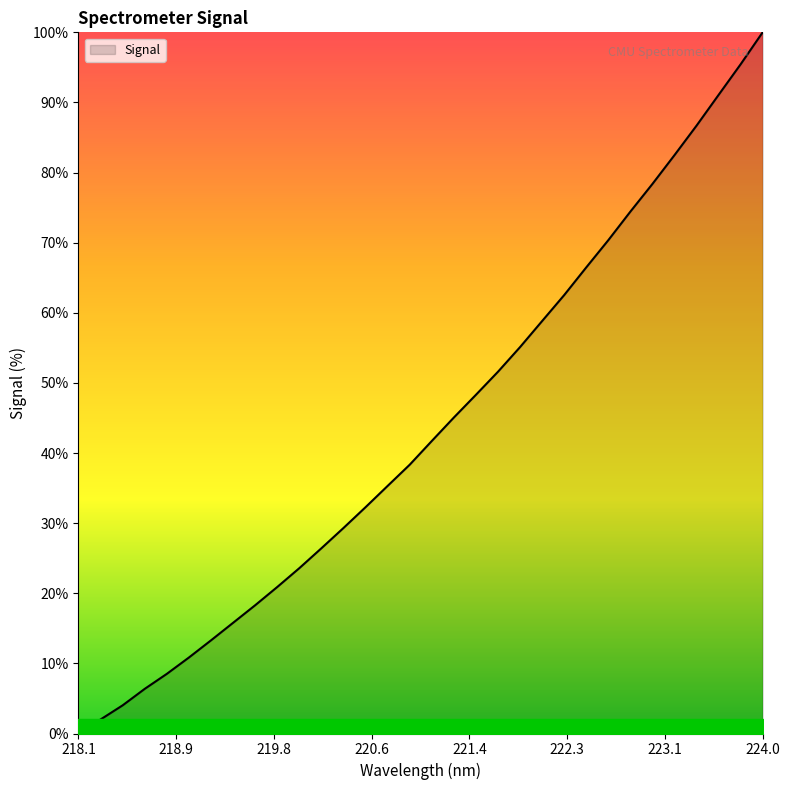

What is the maximum value shown in the chart?

100.0